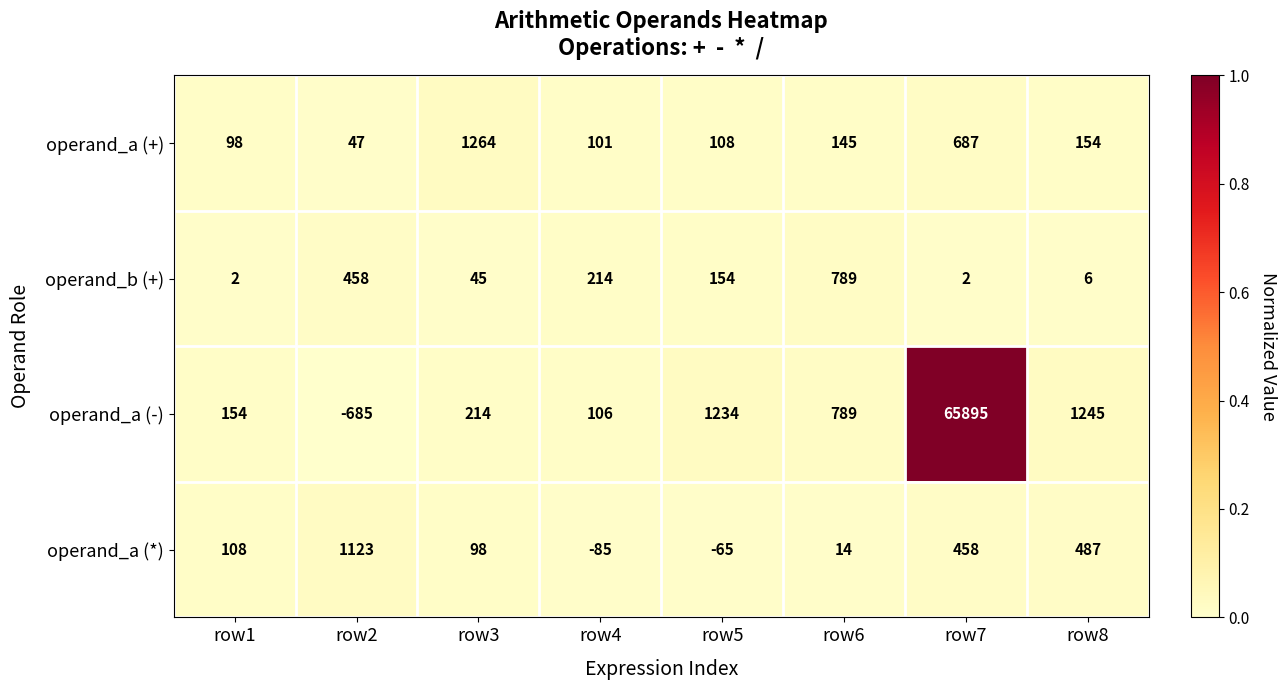

Count the number of data series in this chart.

4